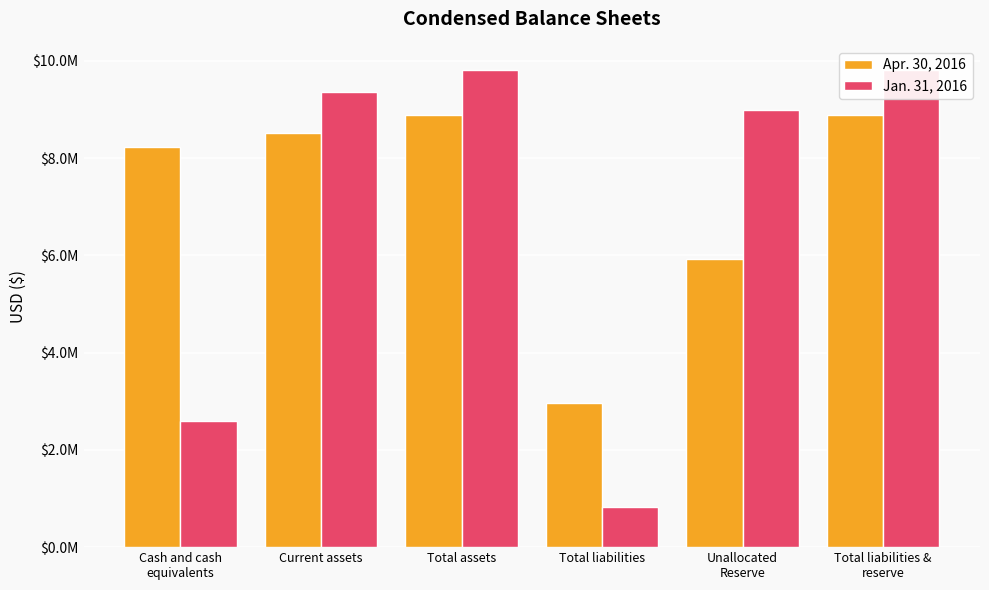

What is the label of the 2nd bar from the left?

Current assets